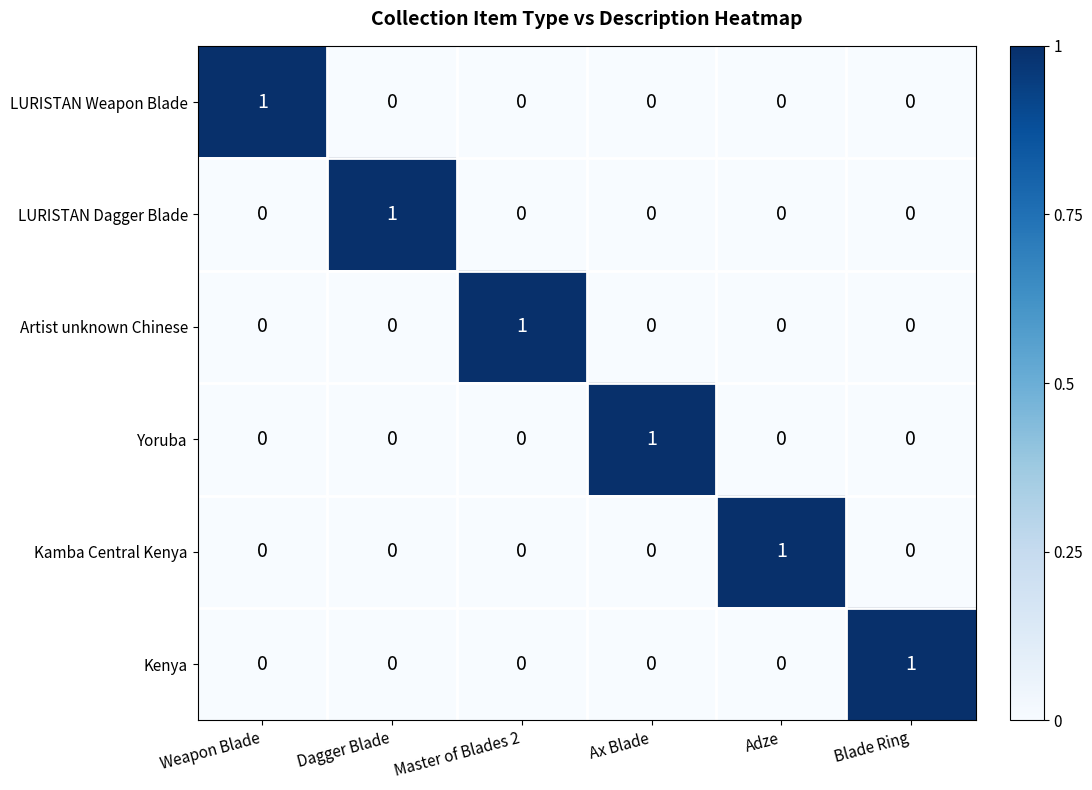

At which label does Artist unknown Chinese reach its peak?

Master of Blades 2